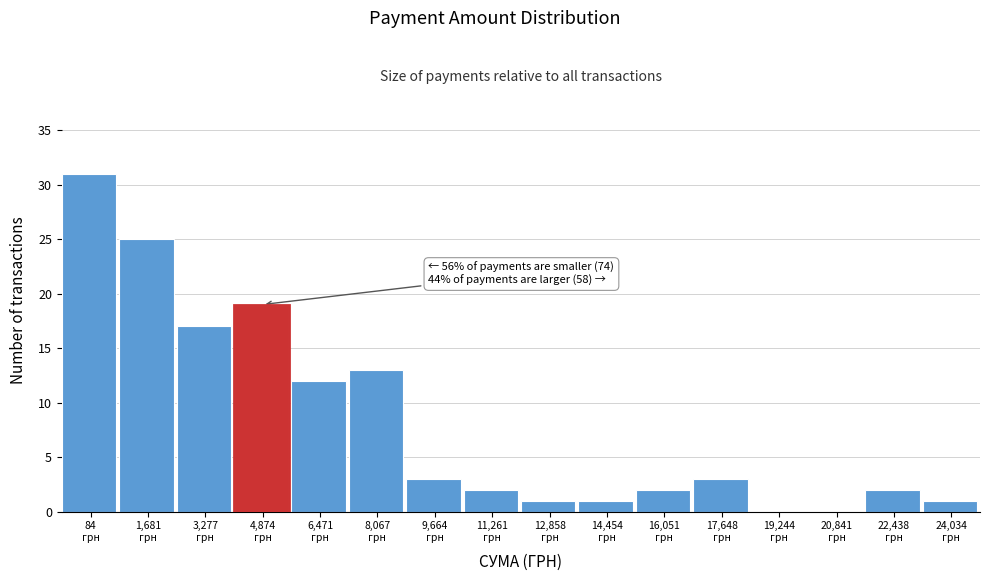

Count the number of categories in the chart.

16